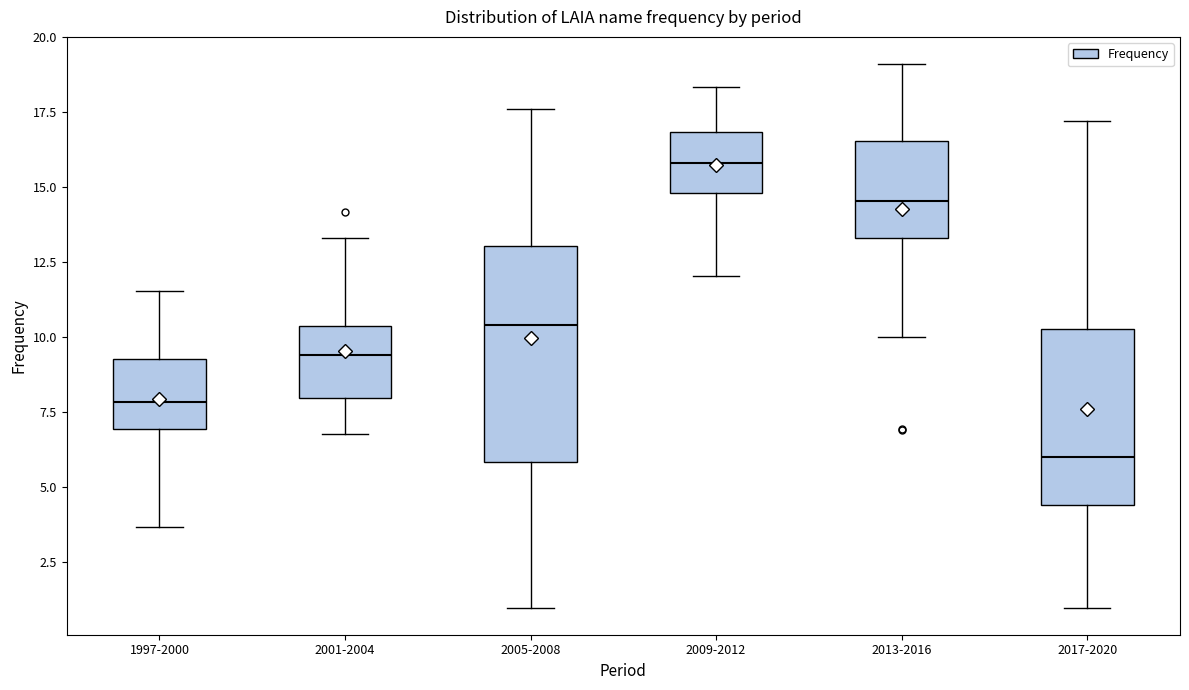

Which box is the tallest, from its lower edge to its upper edge?

2005-2008